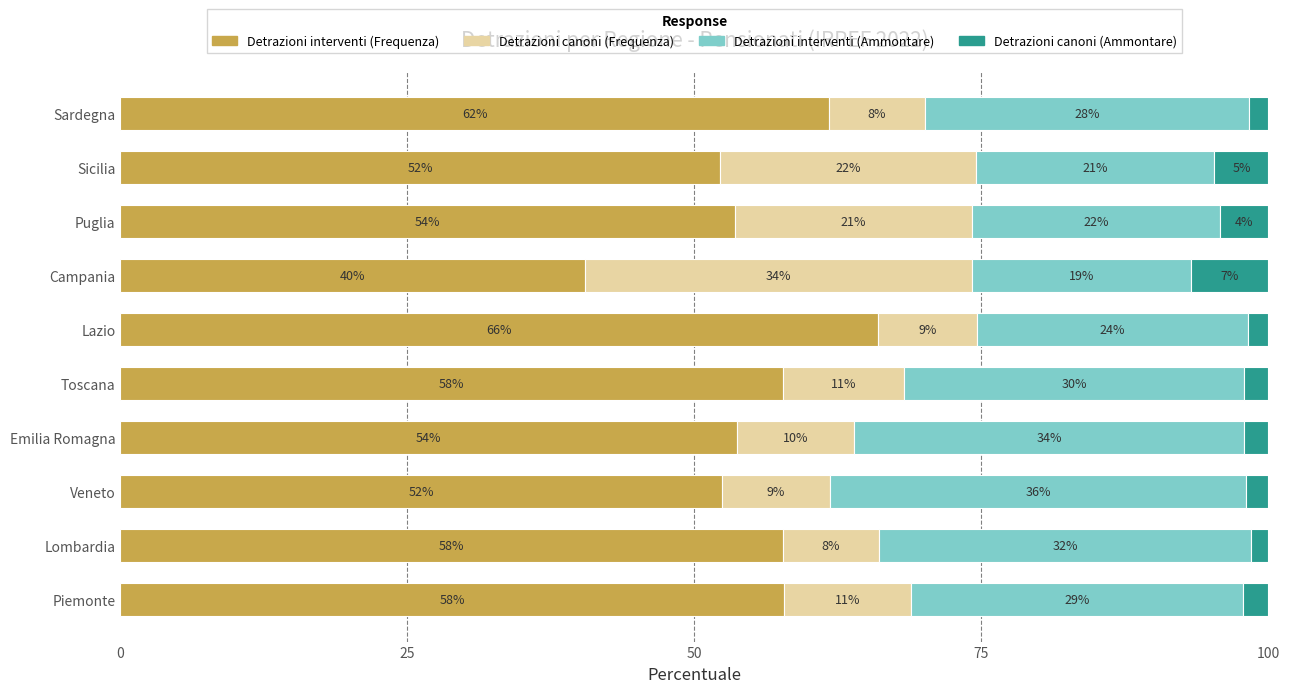

Which series has the widest spread of values?

Detrazioni interventi (Frequenza)